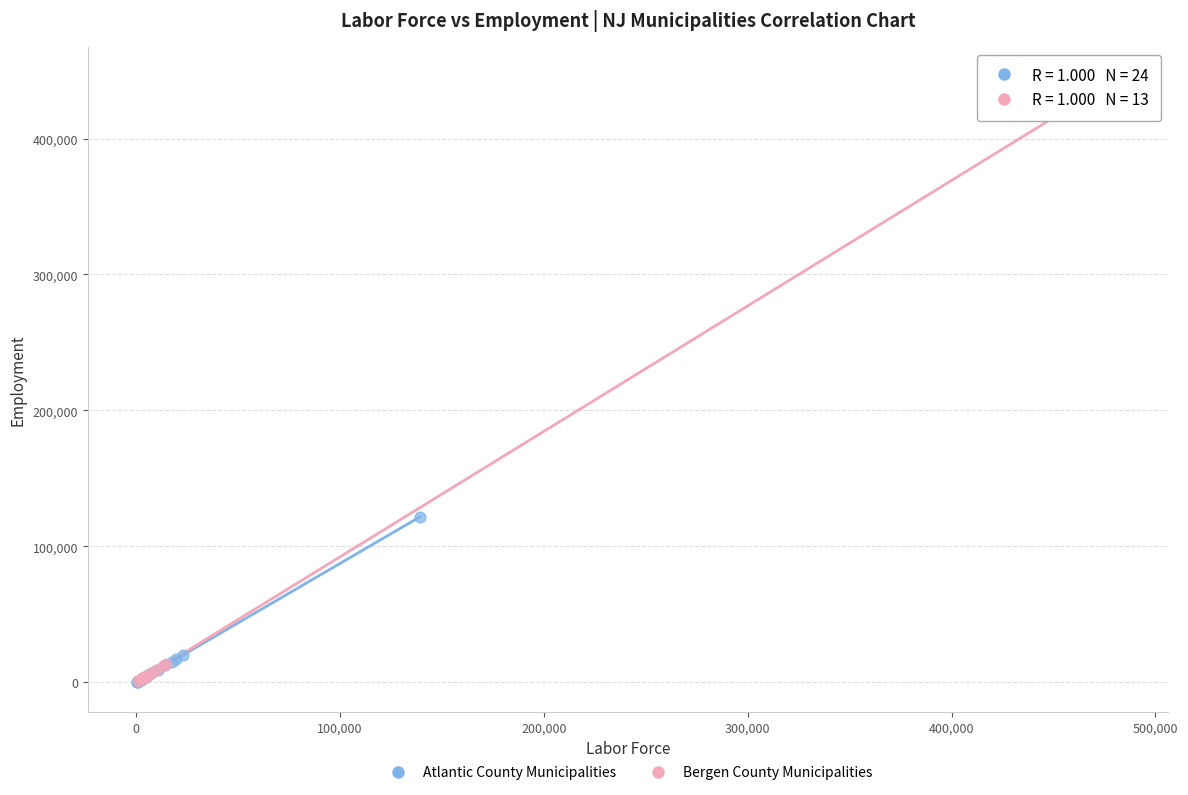

Which series contains the highest Y value?

Bergen County Municipalities